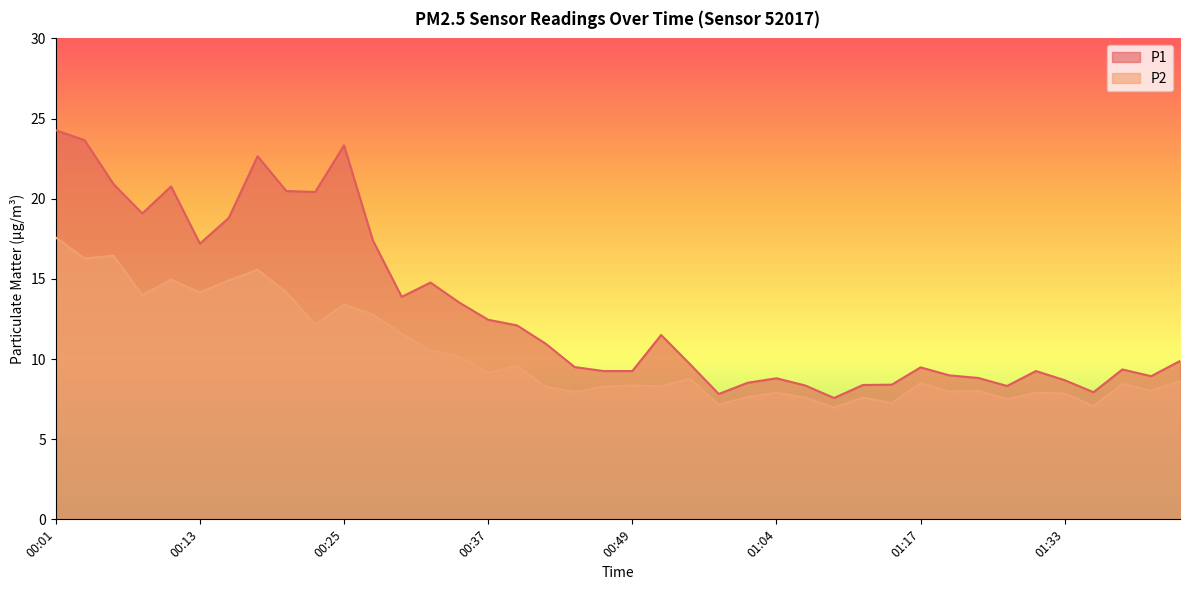

Does the chart display data point markers on the line(s)?

No